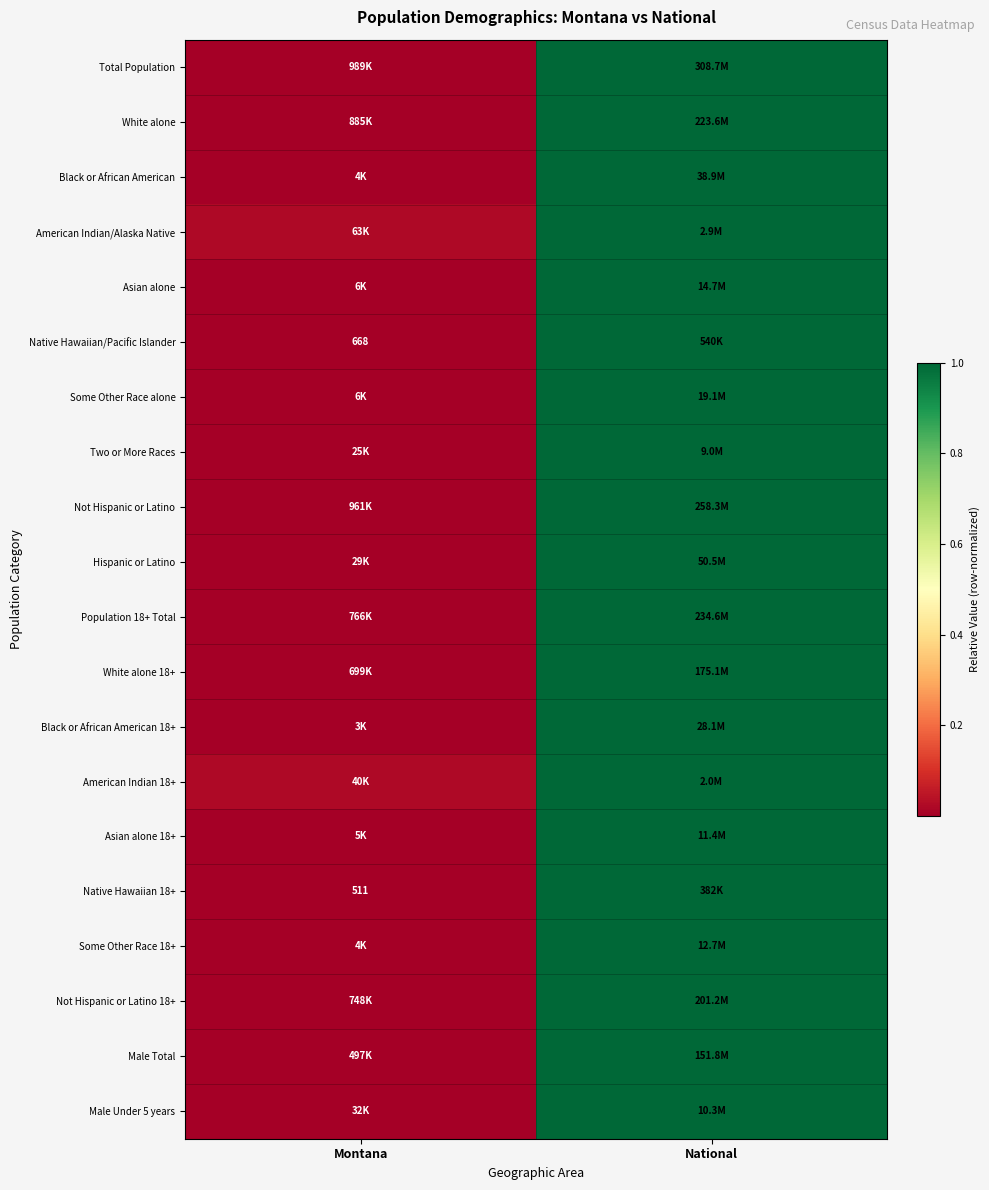

What is the total value across all series at Montana?

0.1